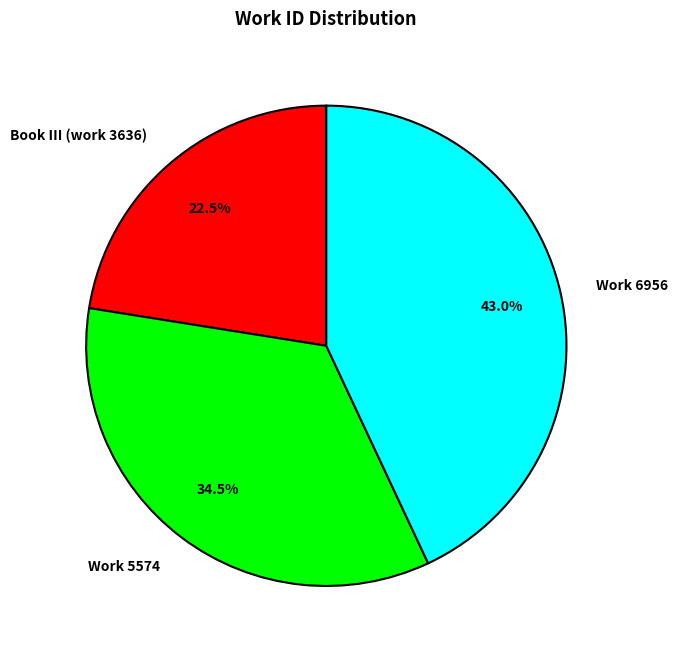

Does Book III (work 3636) represent more than half of the total?

No